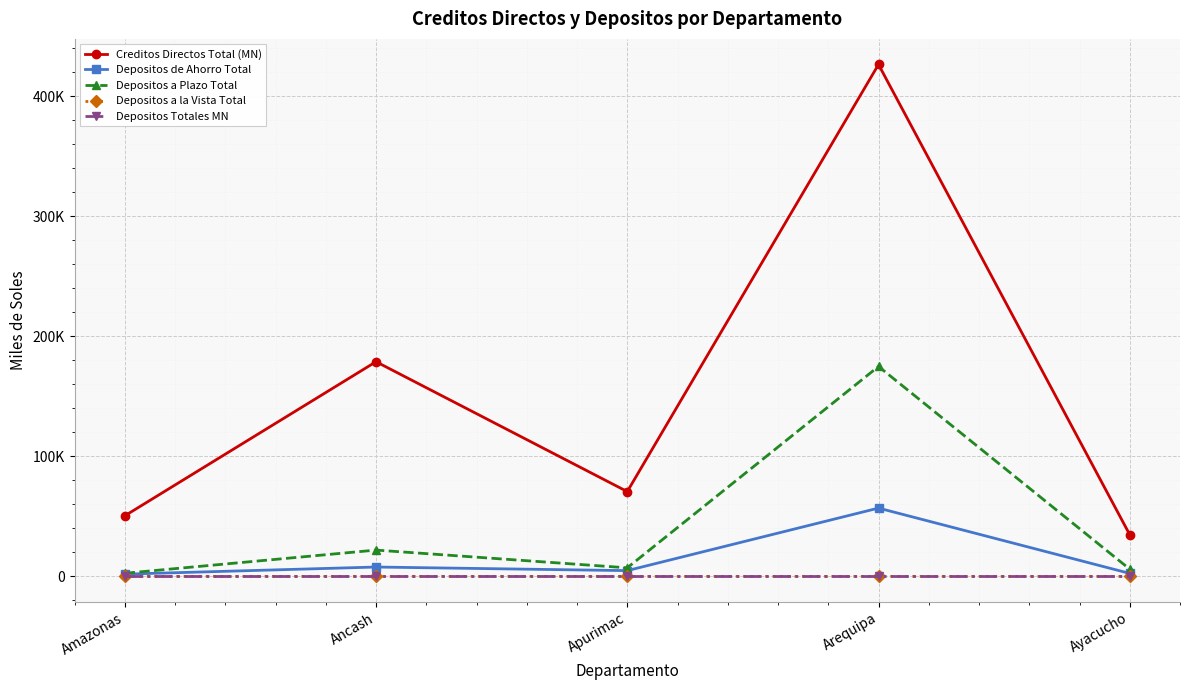

What is the label of the 2nd point from the right?

Arequipa